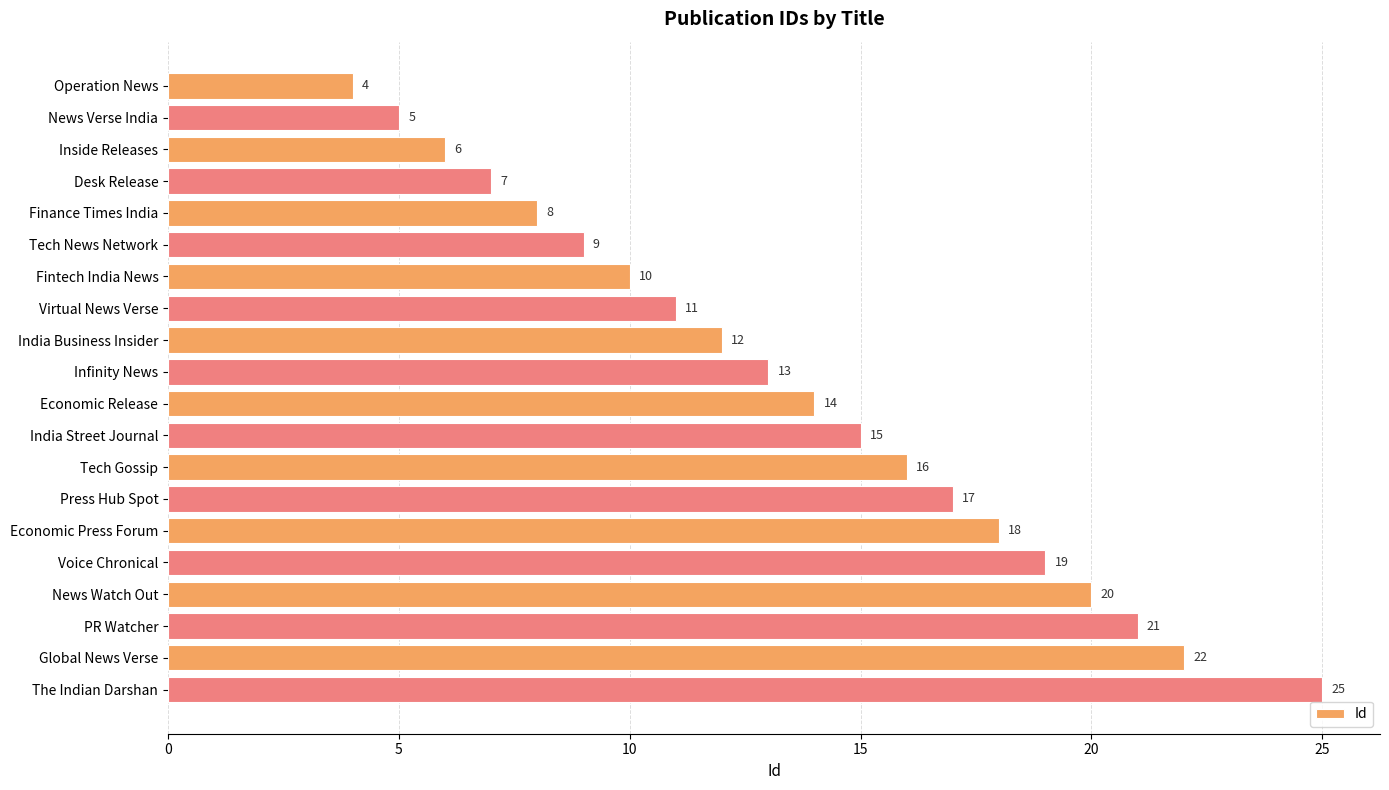

The value at Global News Verse is 22. True or false?

True